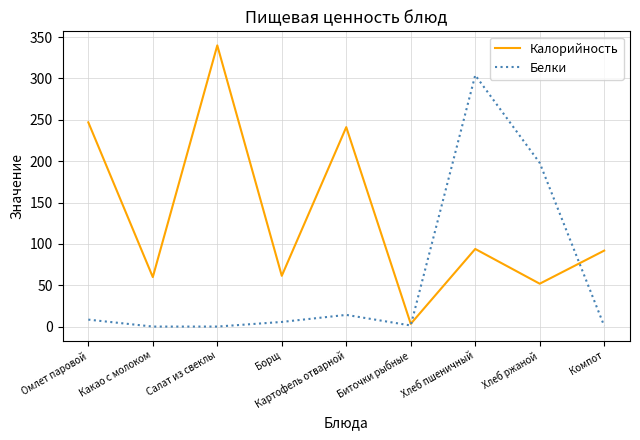

True or false: Белки has a value of 198.0 at Хлеб ржаной.

True